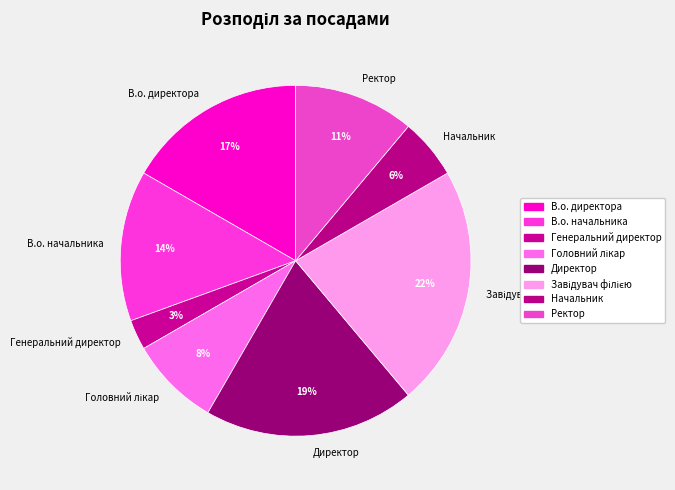

Count the number of slices in the pie.

8